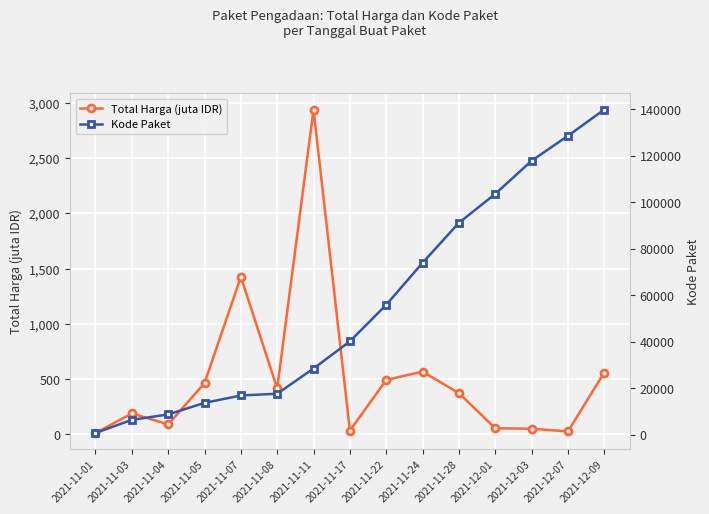

True or false: Kode Paket and Total Harga (juta IDR) intersect in this chart.

False